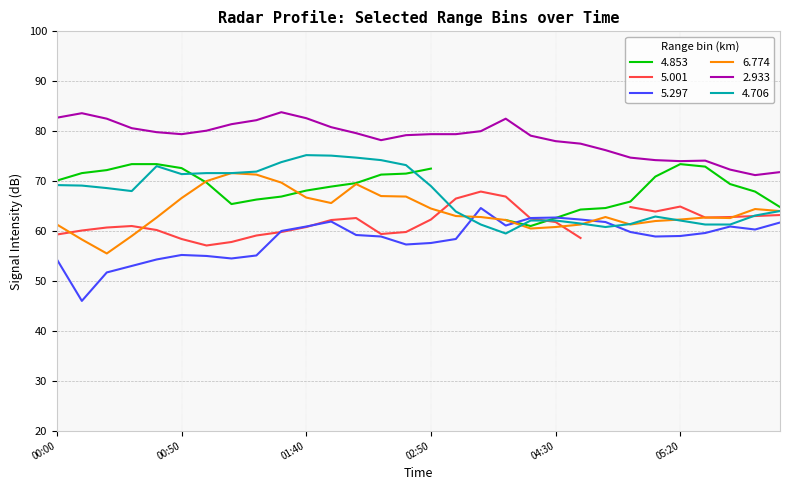

How many data points in 6.774 are less than 62?

8